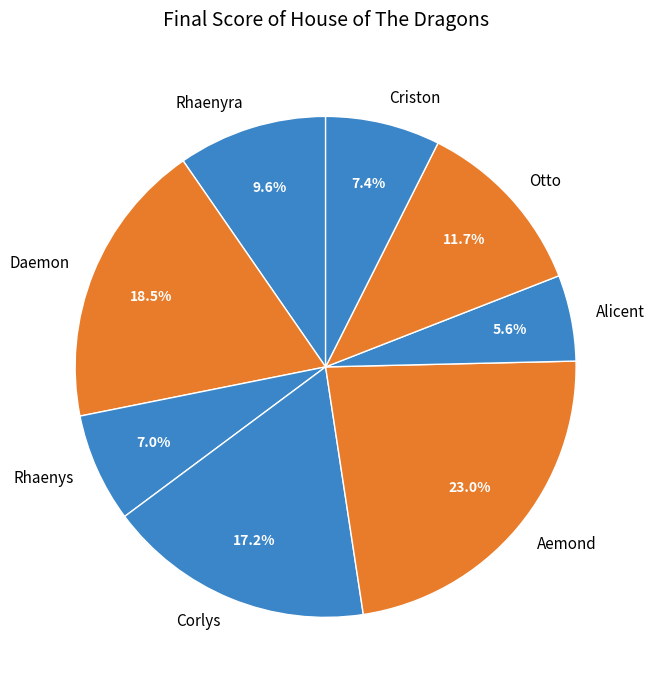

What percentage is NOT represented by Aemond?

77.0%